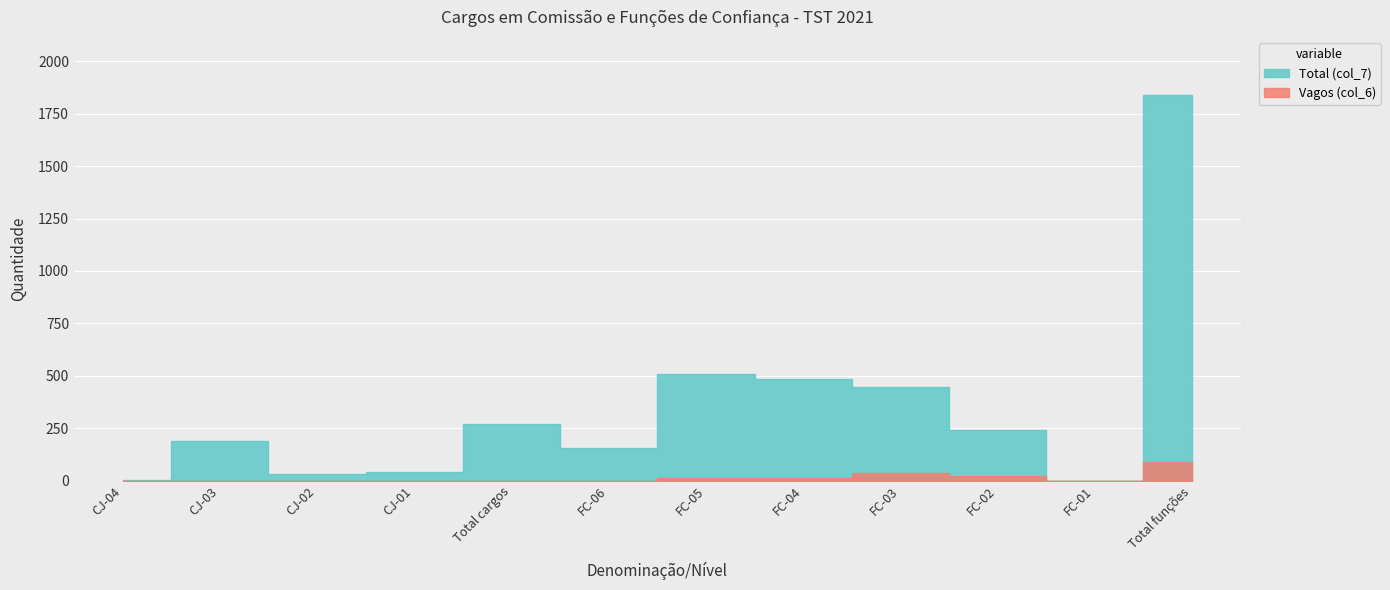

What is the difference between the Total (col_7) values at CJ-04 and FC-04?

483